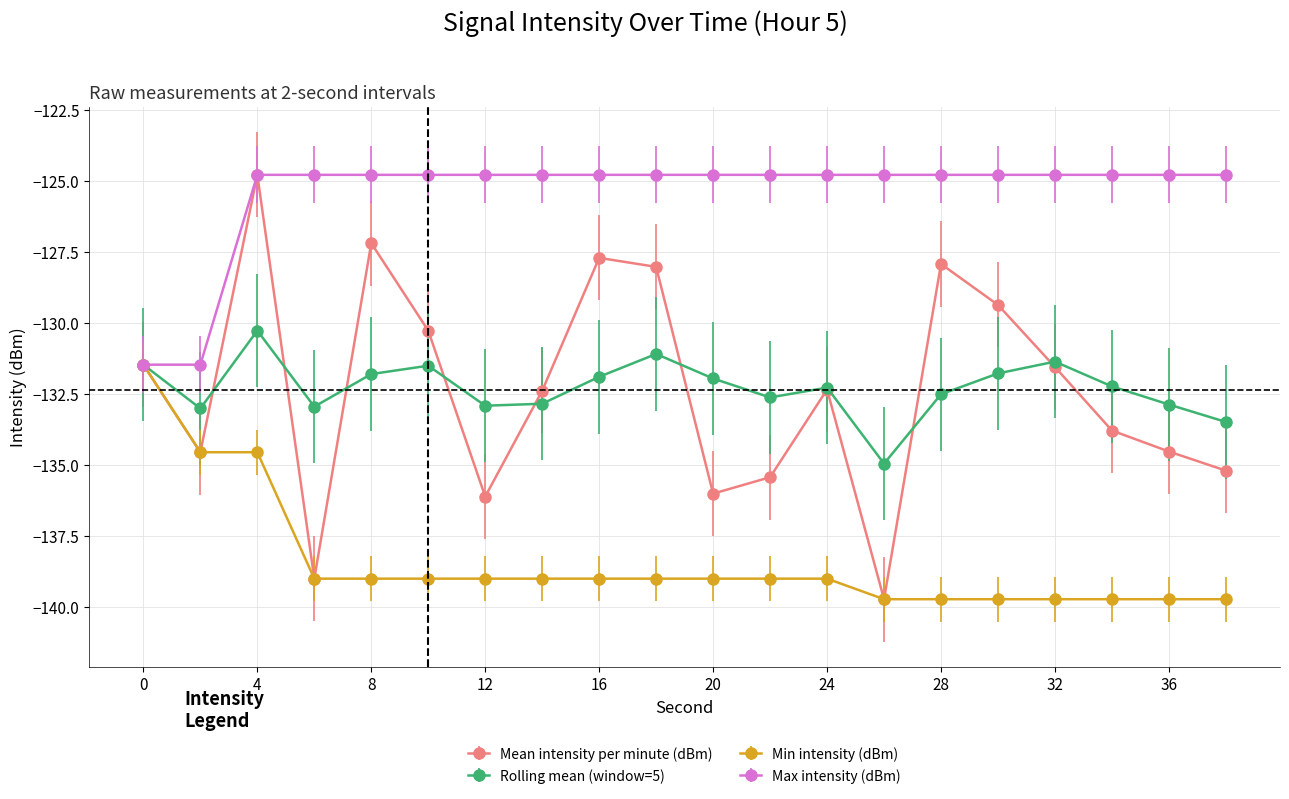

Which series has the largest range (max minus min)?

Mean intensity per minute (dBm)